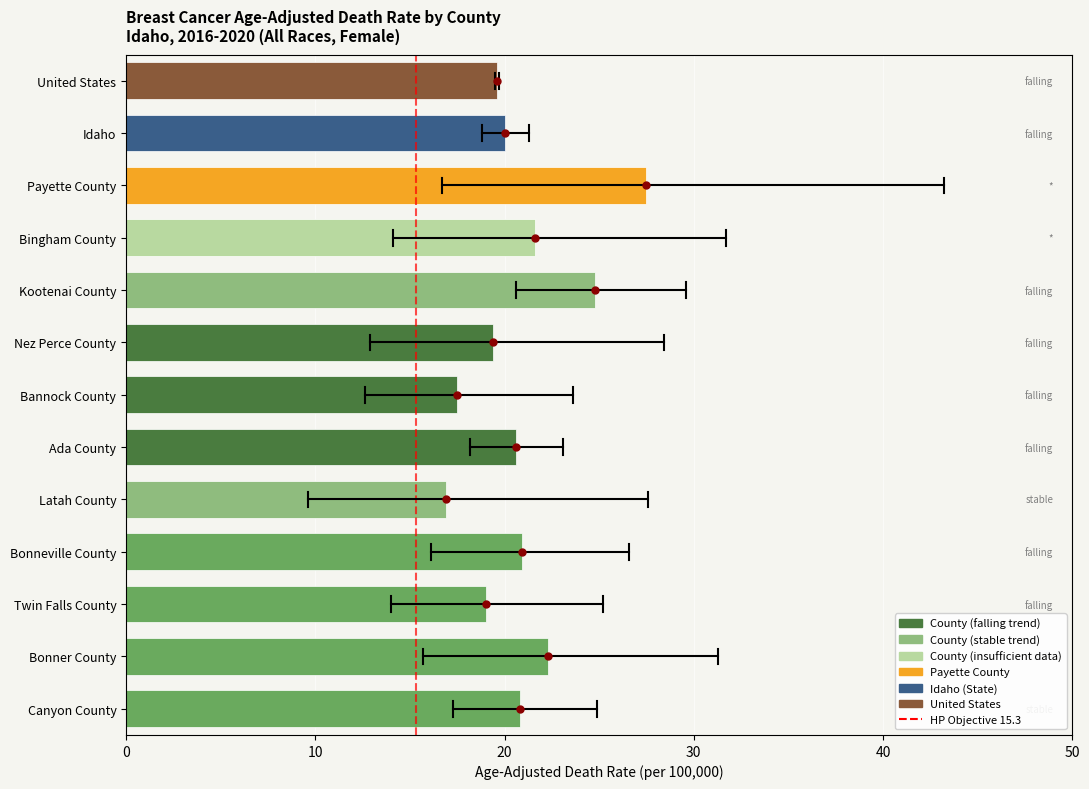

The chart shows a value of 1 at 10. True or false?

False